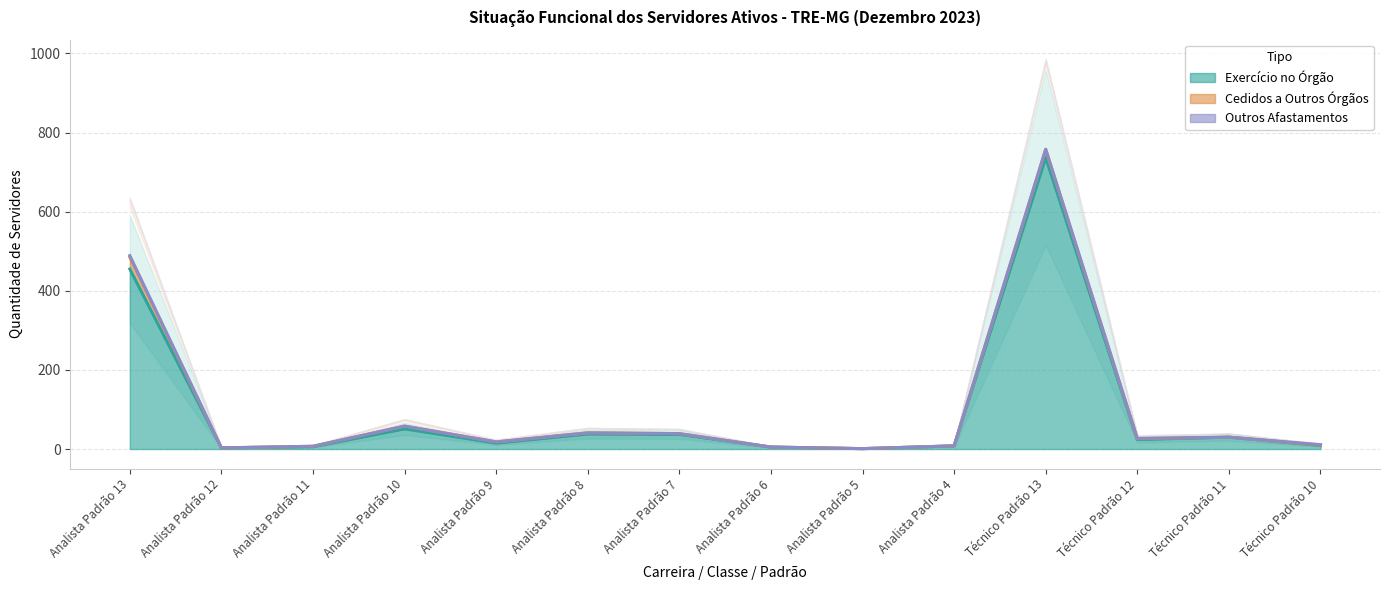

The Exercício no Órgão series shows 432 at Técnico Padrão 13. True or false?

False